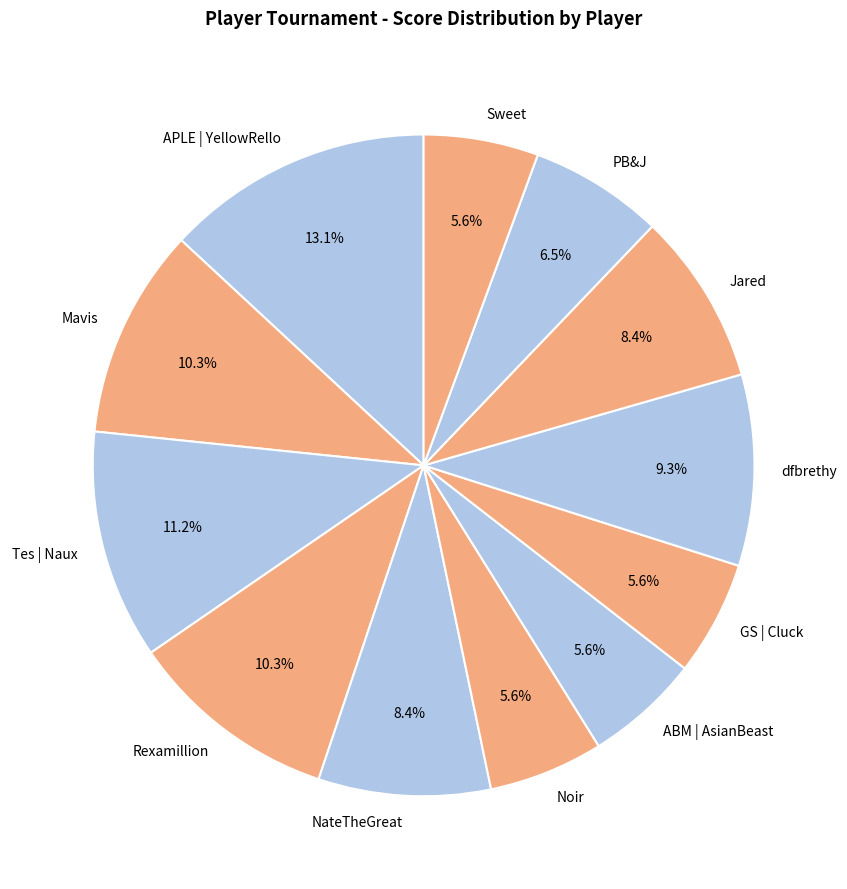

The Sweet slice represents 17% of the pie. True or false?

False